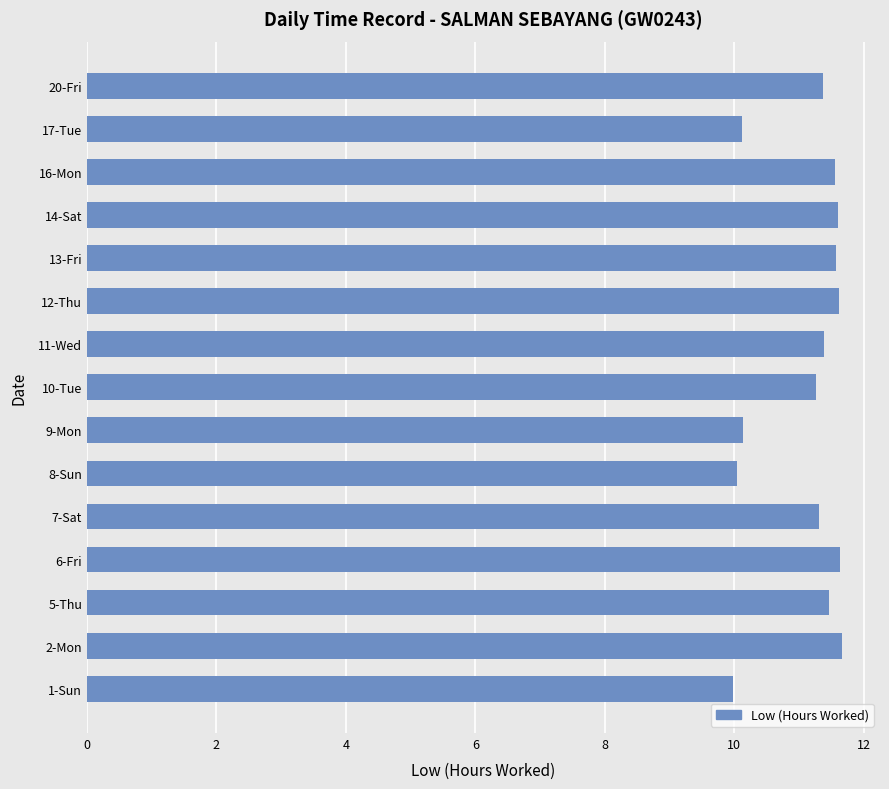

What is the ratio of the value at 1-Sun to the value at 12-Thu?

0.9